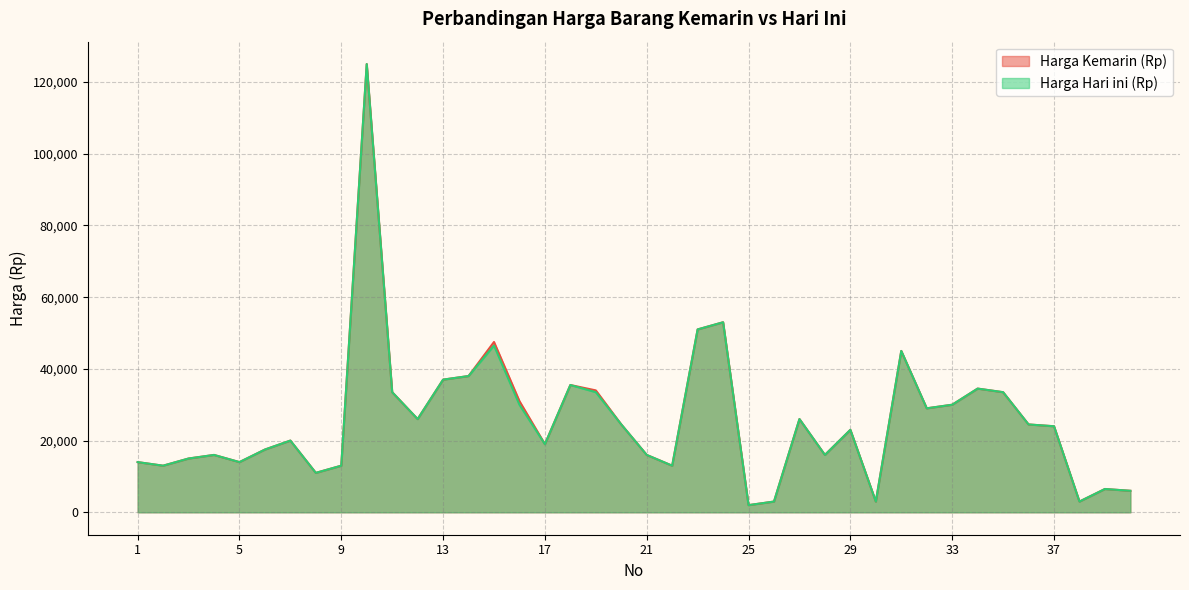

Is it true that Harga Hari ini (Rp) equals 35500 at 18?

True